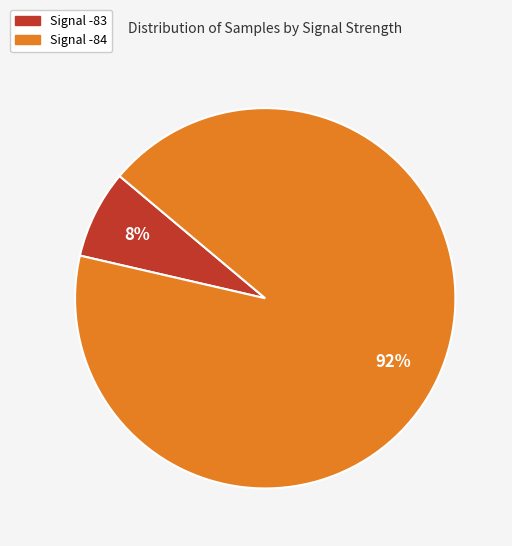

Is there a majority slice in this chart?

Yes